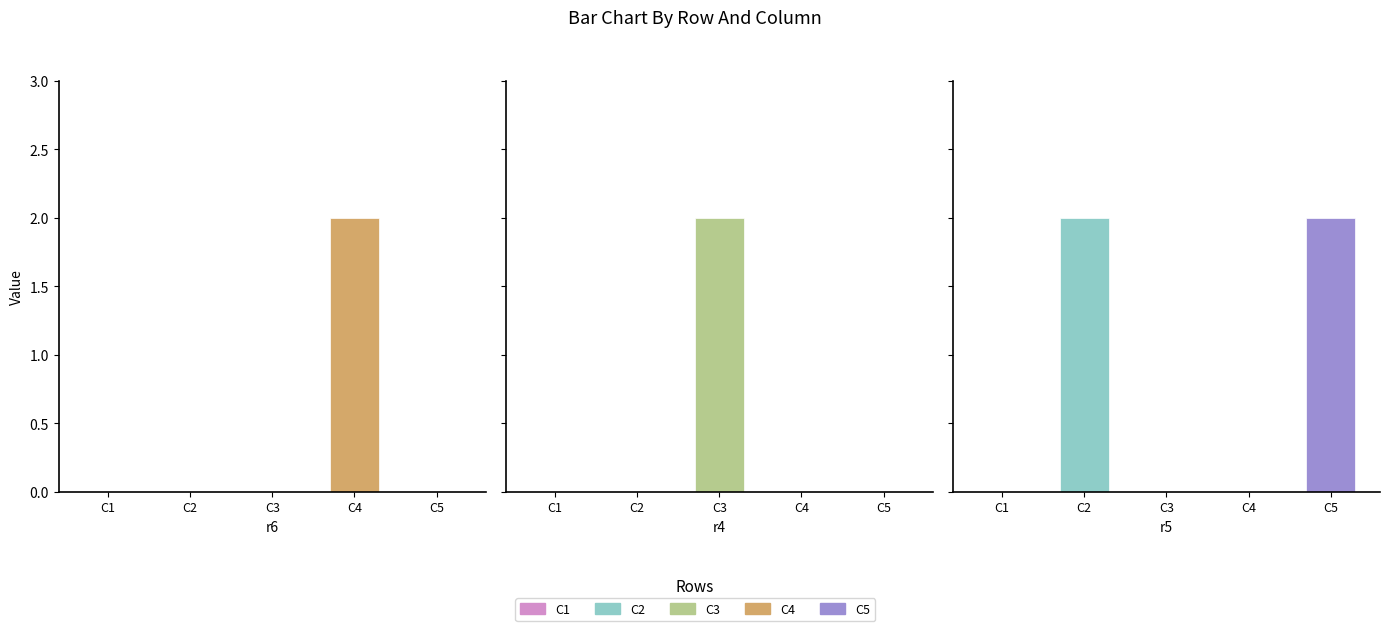

What position from the right is r4?

2